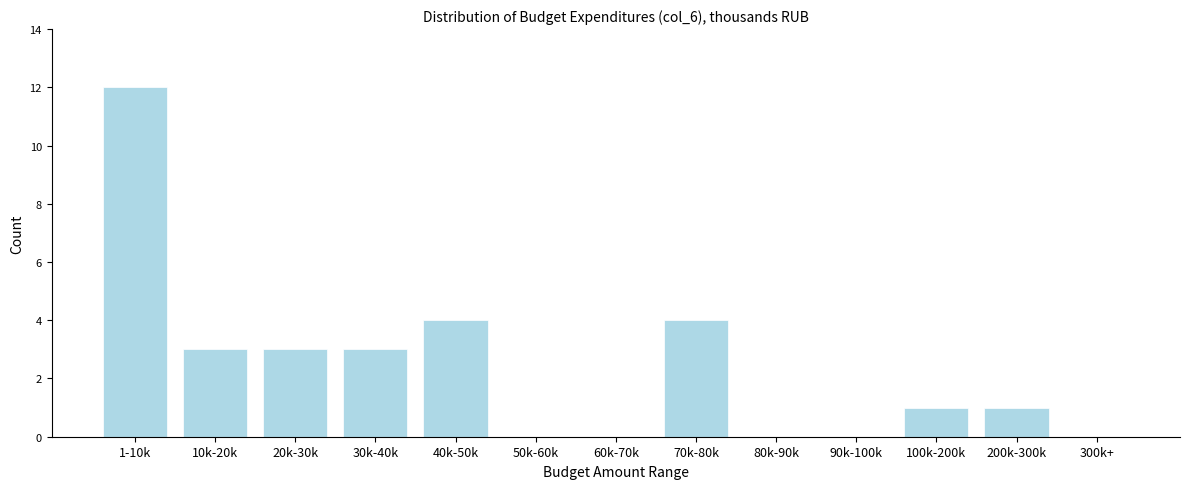

Reading right to left, list all the values displayed in this chart.

300k+=0	200k-300k=1	100k-200k=1	90k-100k=0	80k-90k=0	70k-80k=4	60k-70k=0	50k-60k=0	40k-50k=4	30k-40k=3	20k-30k=3	10k-20k=3	1-10k=12